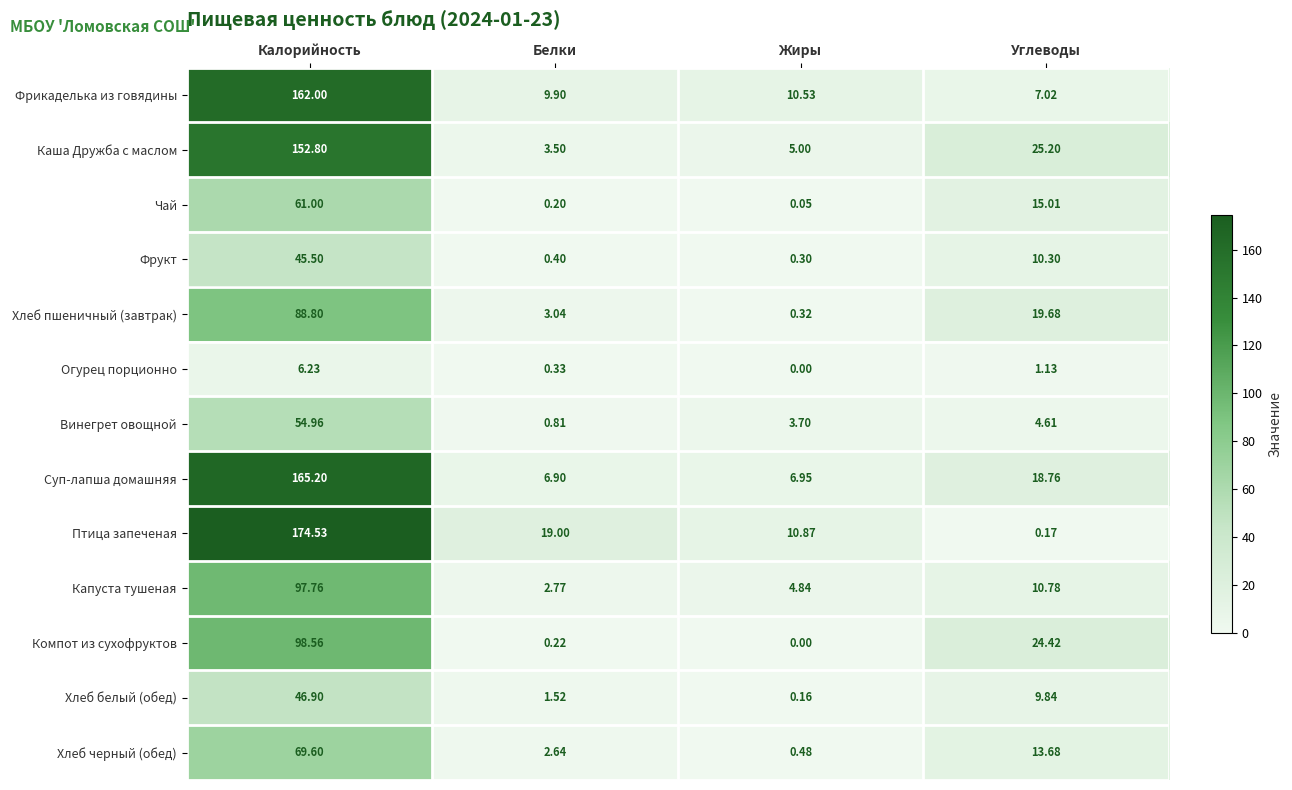

Rank the categories by Птица запеченая value from highest to lowest.

Калорийность, Белки, Жиры, Углеводы